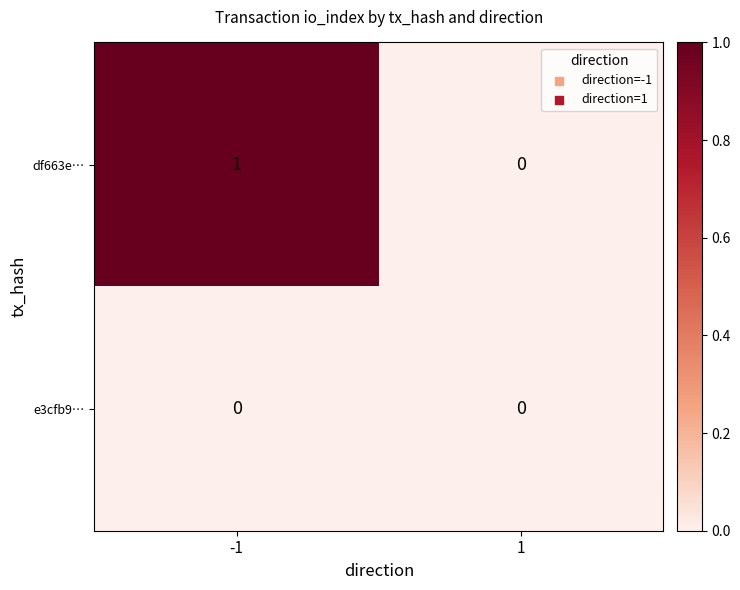

At -1, list the series in order from largest to smallest.

df663e…, e3cfb9…